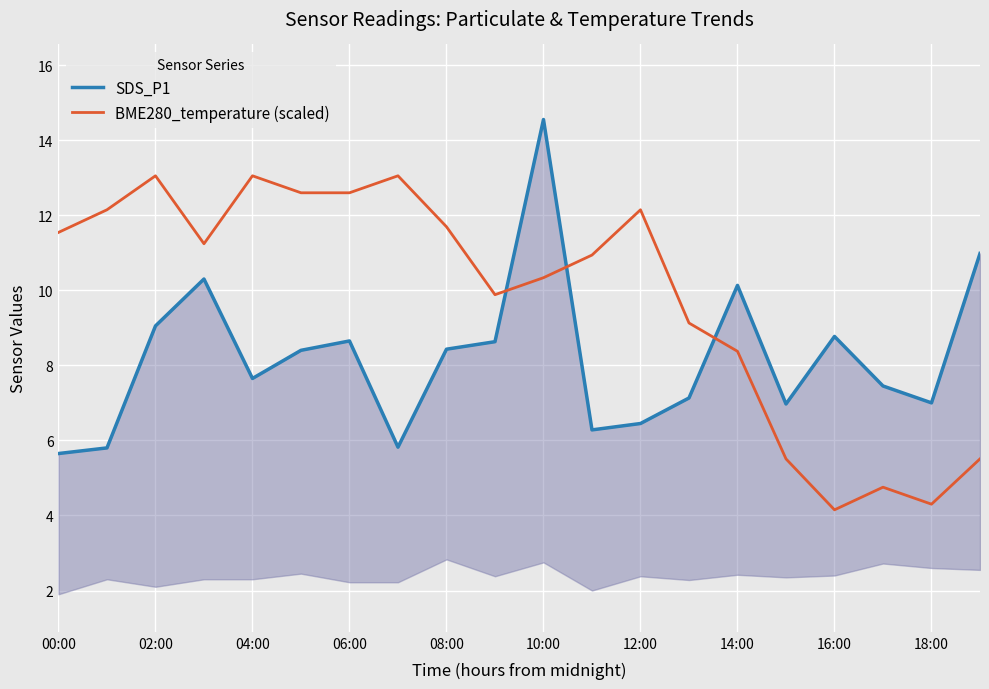

True or false: SDS_P1 has more than 0 interior local peaks.

True